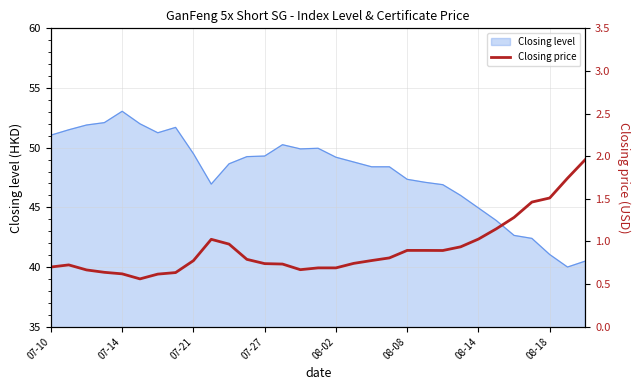

Where is the data nearest to the value 1?

9